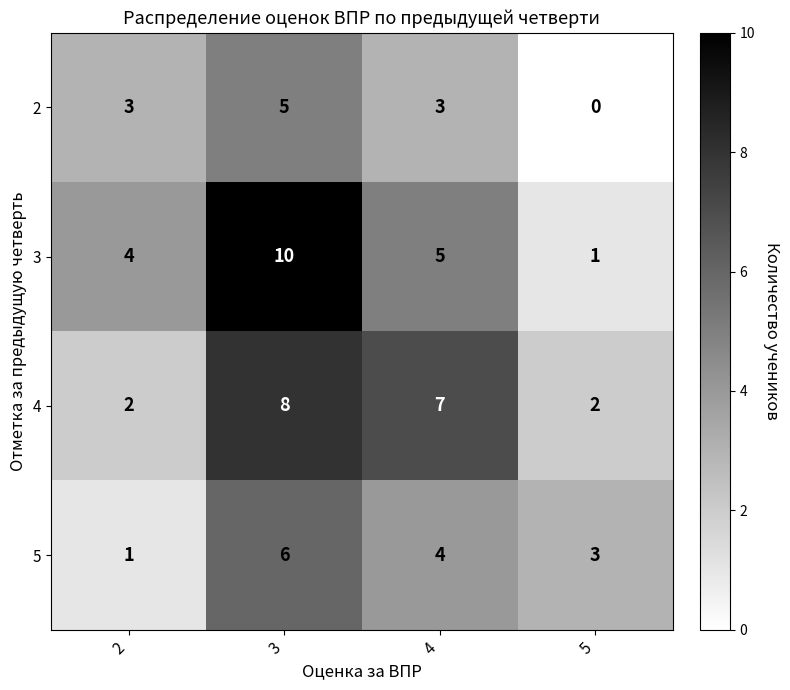

At which category does the chart reach its minimum across all series?

5